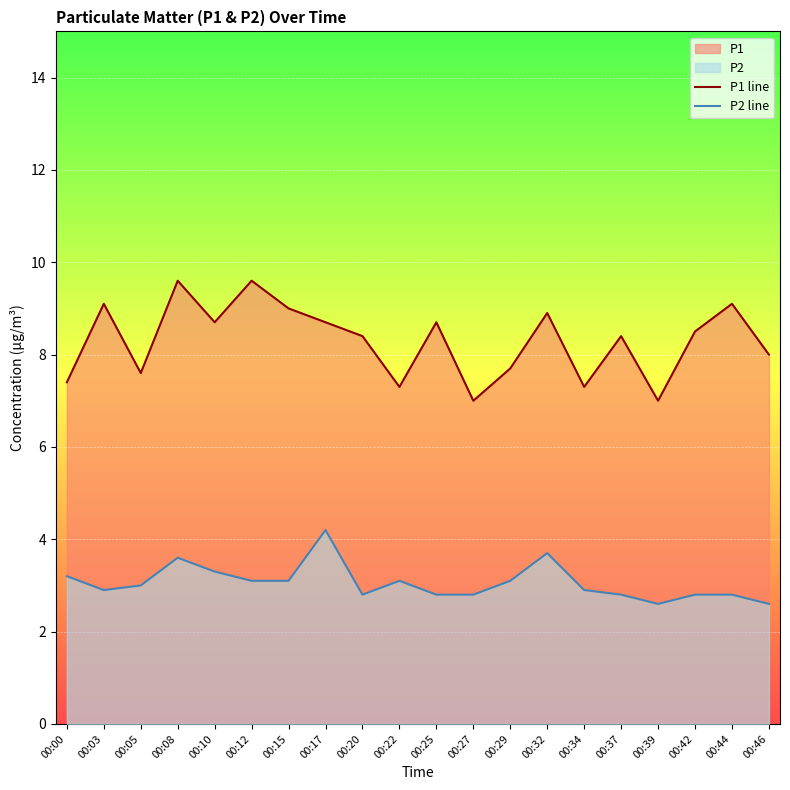

What is the value of the P1 line point at the 11th from the left?

8.7